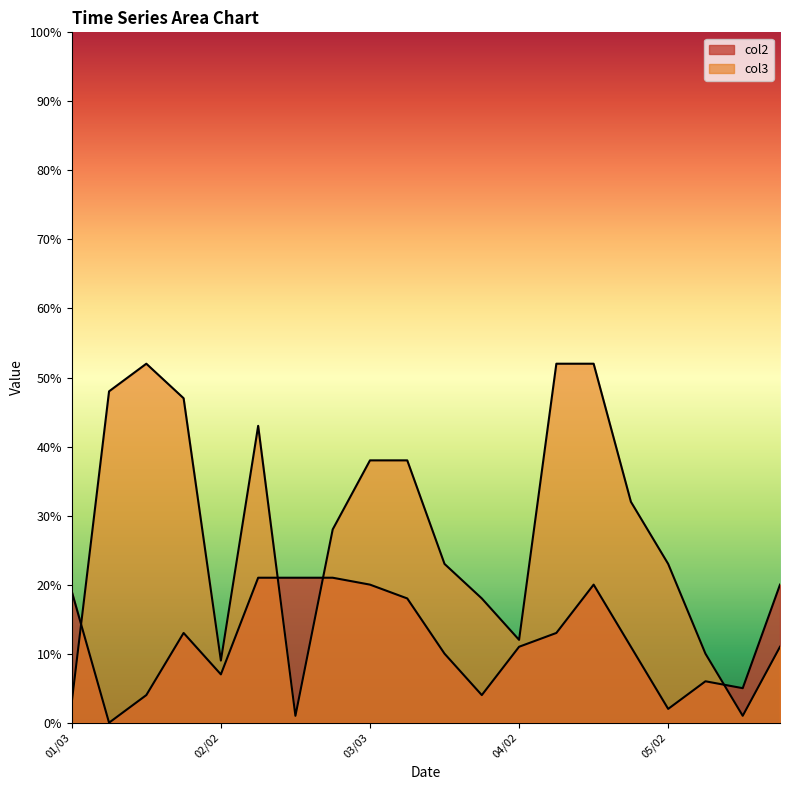

How many times do col2 and col3 cross each other?

4